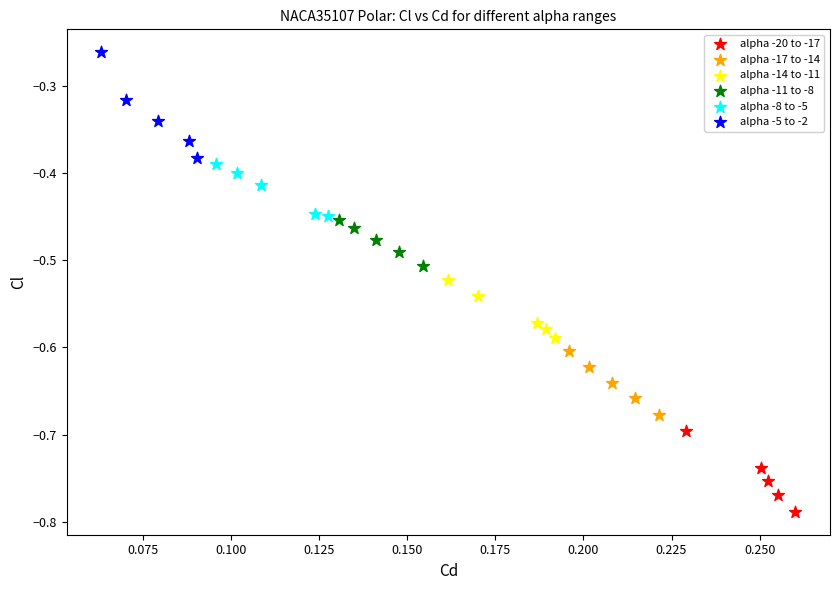

Which series has the widest spread of Y values?

alpha -5 to -2